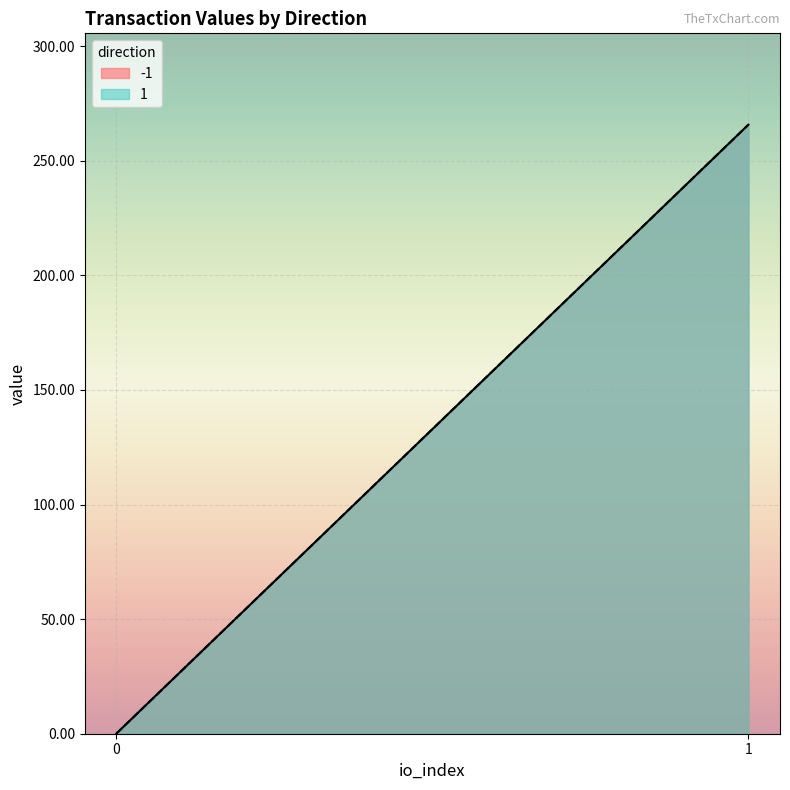

What is the minimum value for value?

0.1